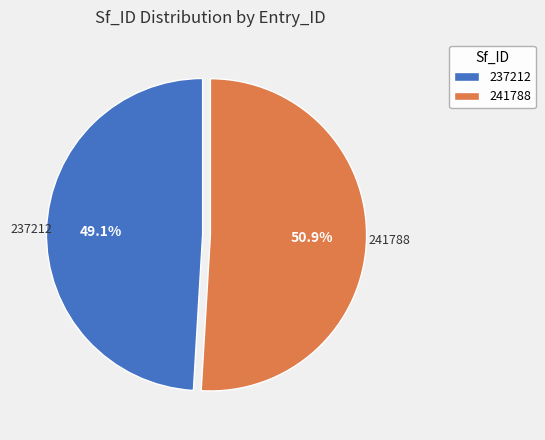

Which slice is the largest?

241788